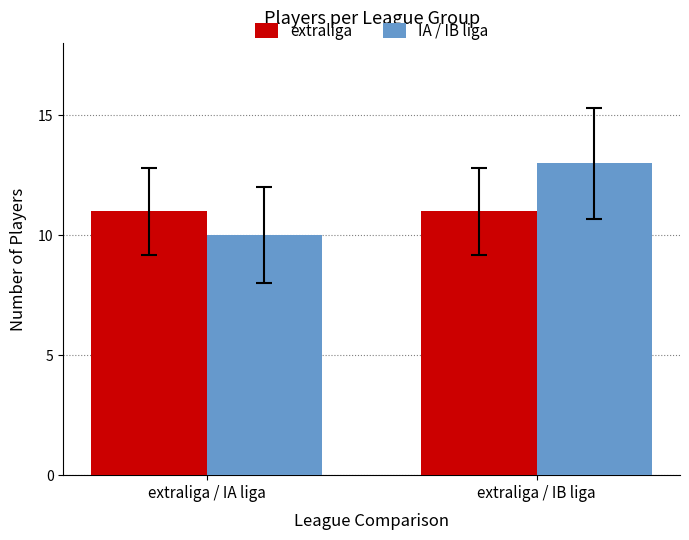

Which series has the widest spread of values?

IA / IB liga